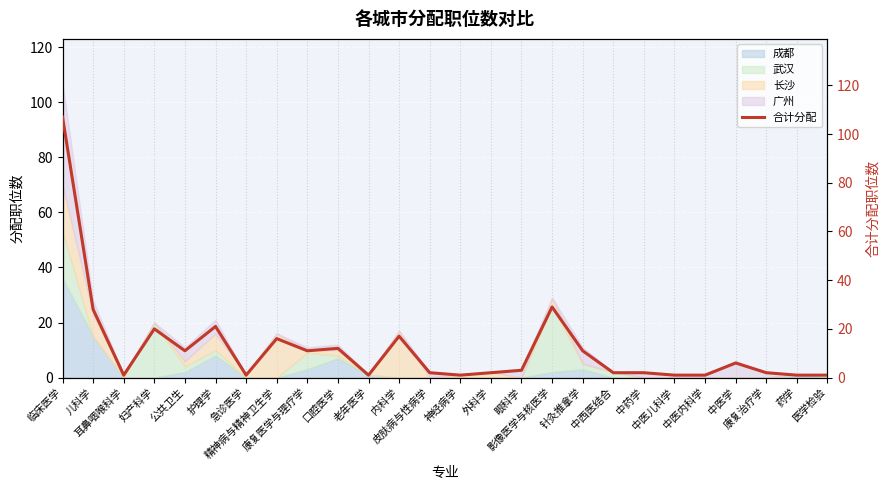

List the labels in order of value, largest first.

临床医学, 影像医学与核医学, 儿科学, 护理学, 妇产科学, 内科学, 精神病与精神卫生学, 口腔医学, 公共卫生, 康复医学与理疗学, 针灸推拿学, 中医学, 眼科学, 皮肤病与性病学, 外科学, 中西医结合, 中药学, 康复治疗学, 耳鼻咽喉科学, 急诊医学, 老年医学, 神经病学, 中医儿科学, 中医内科学, 药学, 医学检验